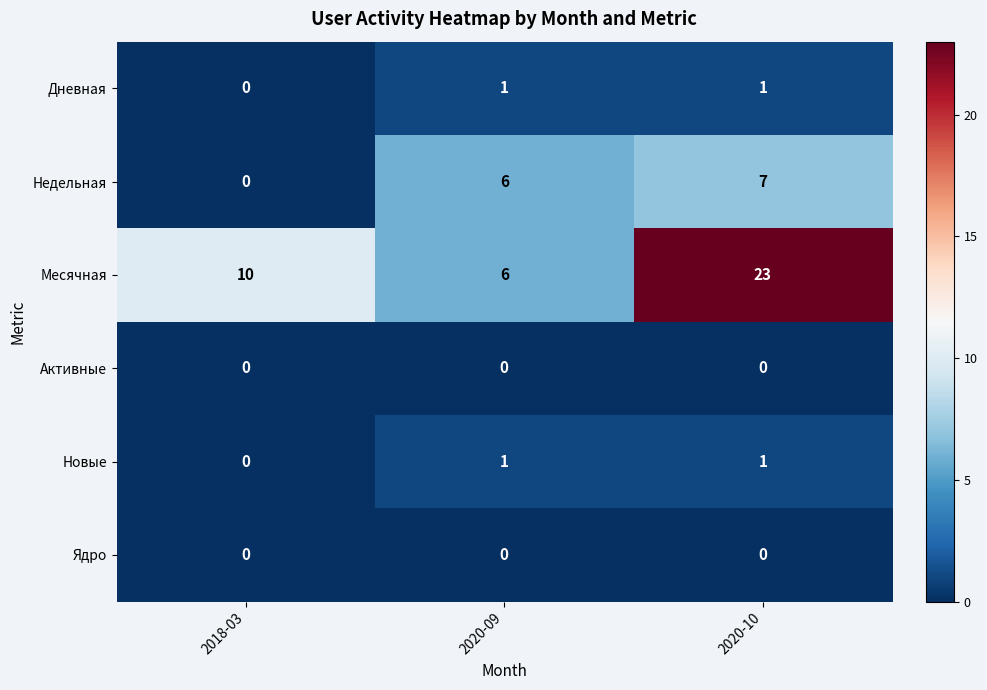

Reading left to right, list all the values displayed in this chart.

Дневная: 0	1	1
Недельная: 0	6	7
Месячная: 10	6	23
Активные: 0	0	0
Новые: 0	1	1
Ядро: 0	0	0